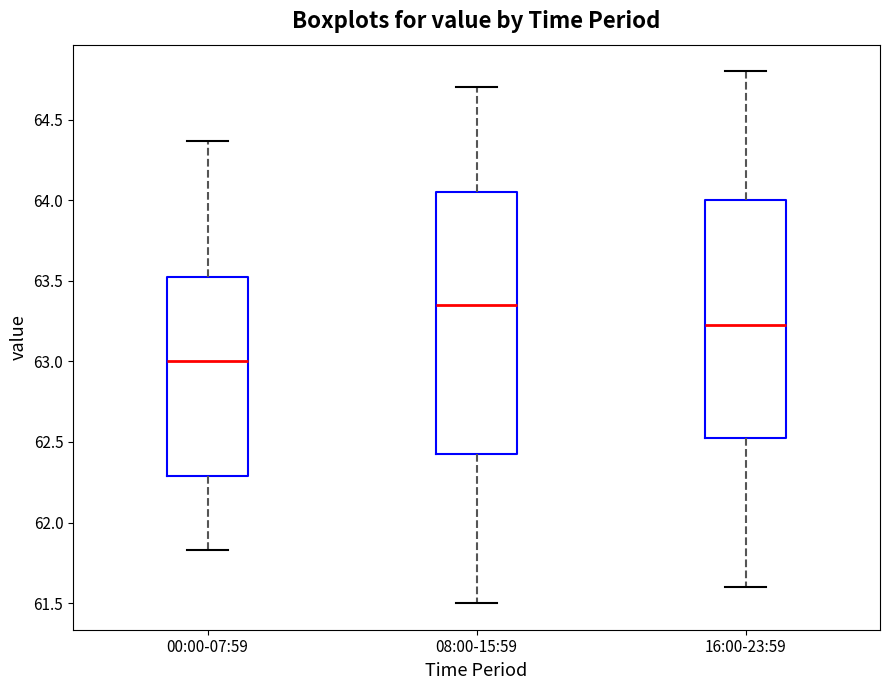

Which box is the tallest, from its lower edge to its upper edge?

08:00-15:59